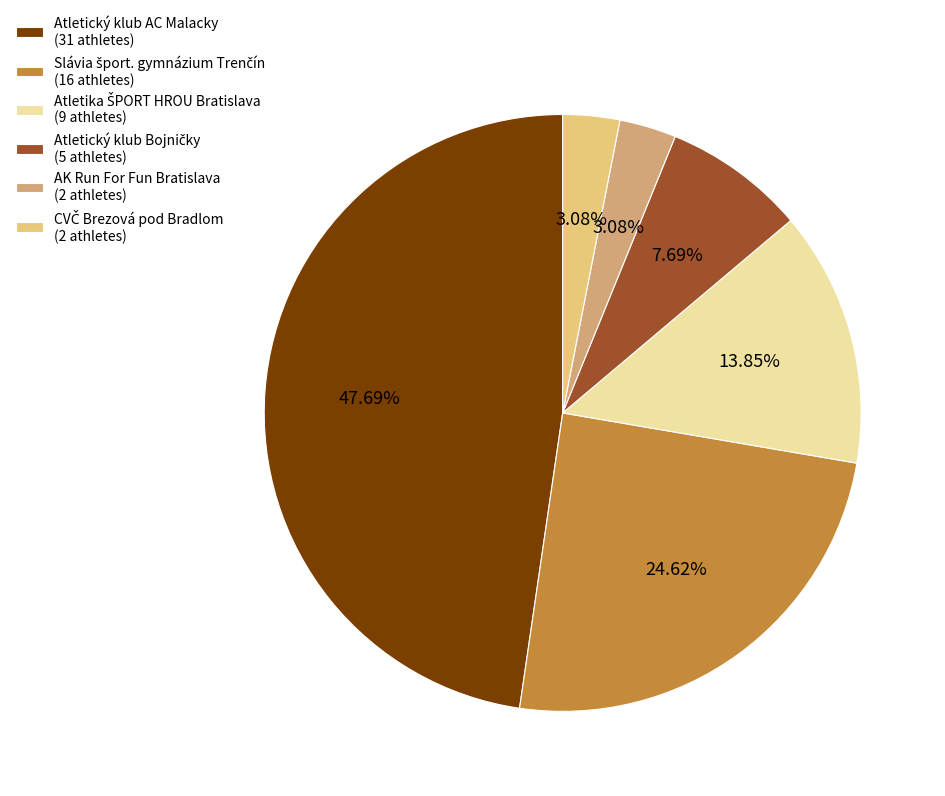

Count the number of slices in the pie.

6